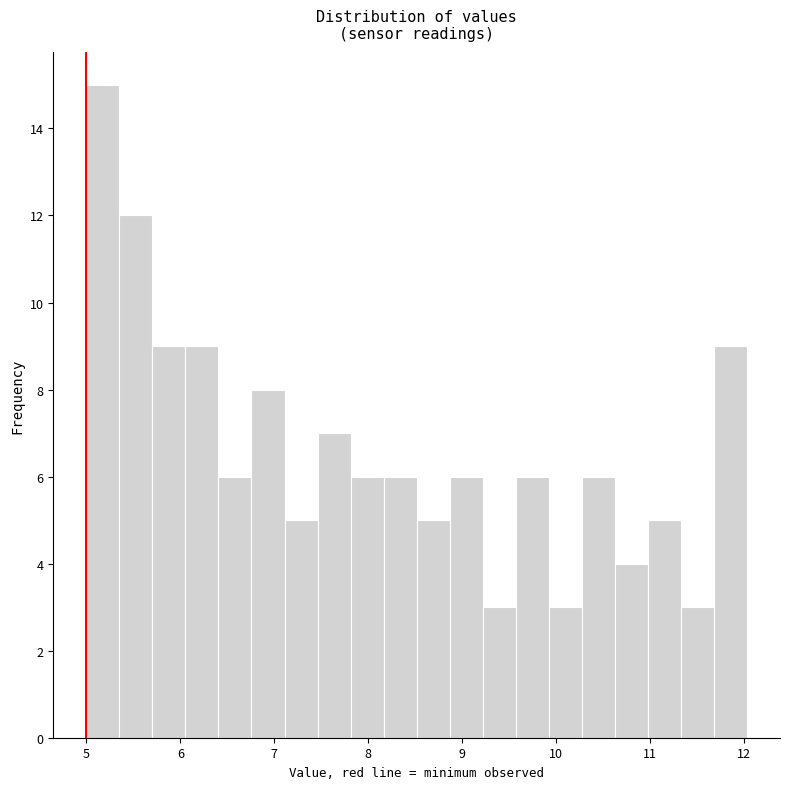

Around what value on the x-axis is the tallest bar? Give the approximate position of its centre, as read against the axis.

5.2